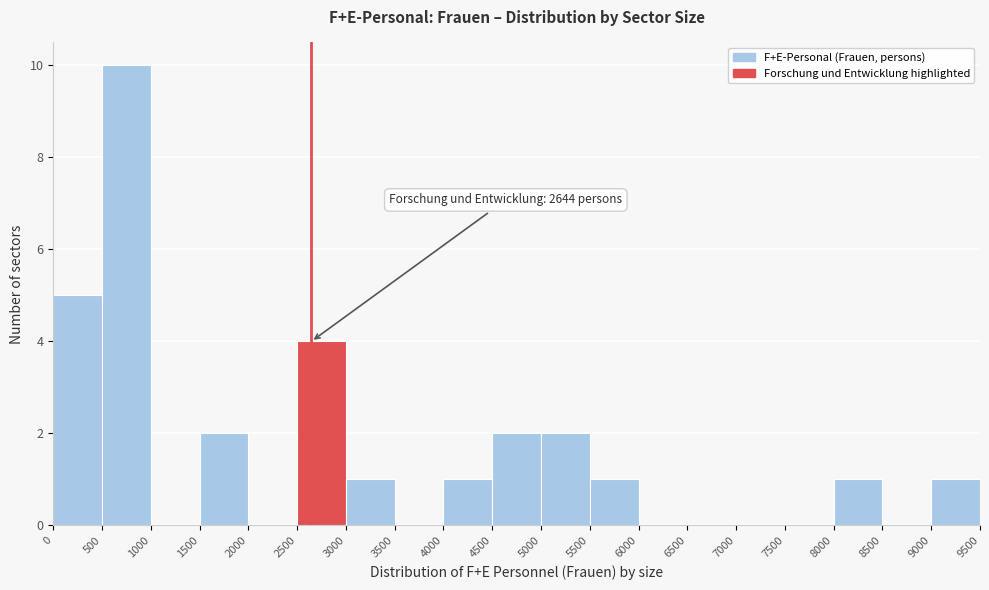

Over which range of the x-axis is the bar tallest?

500 to 1000